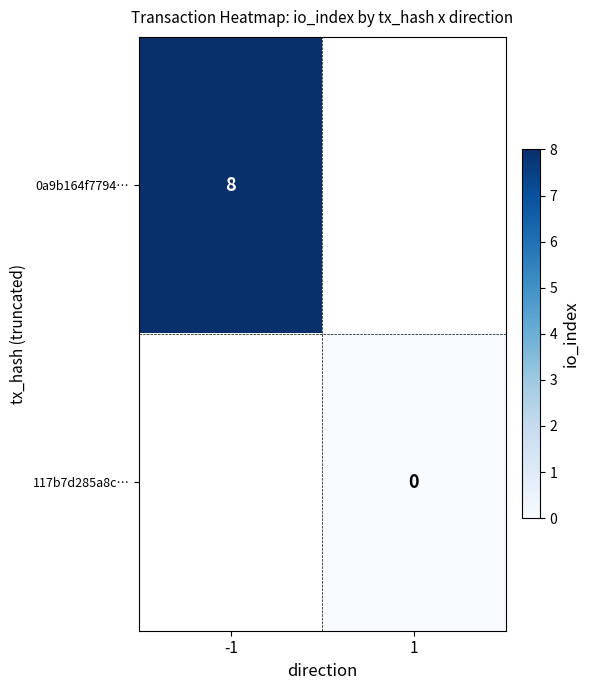

Is it true that 0a9b164f7794… equals 5 at -1?

False